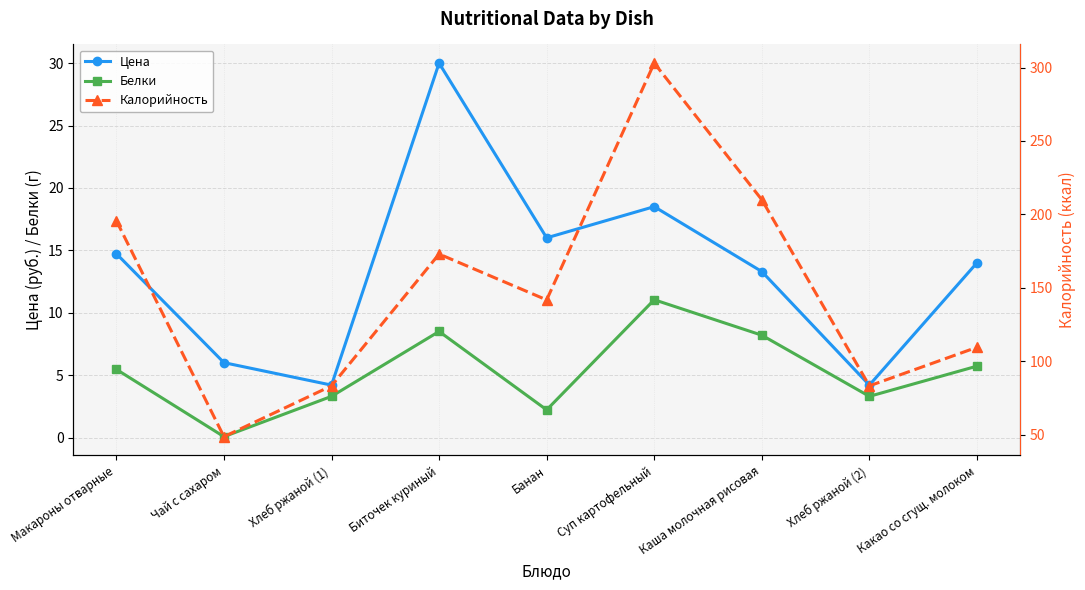

In Белки, how many points are higher than both neighbors (excluding endpoints)?

2